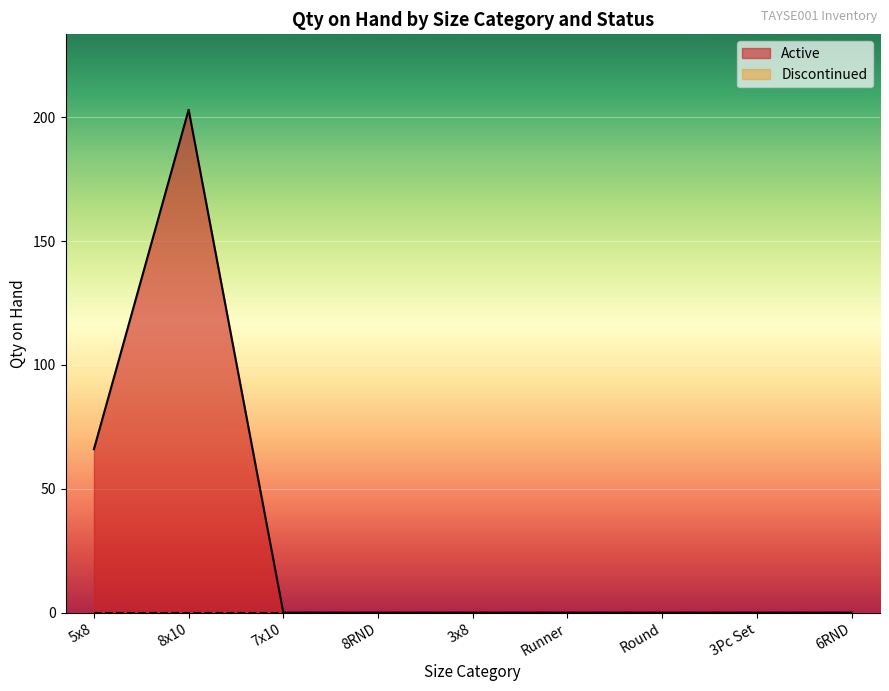

Which series has the largest range (max minus min)?

Active